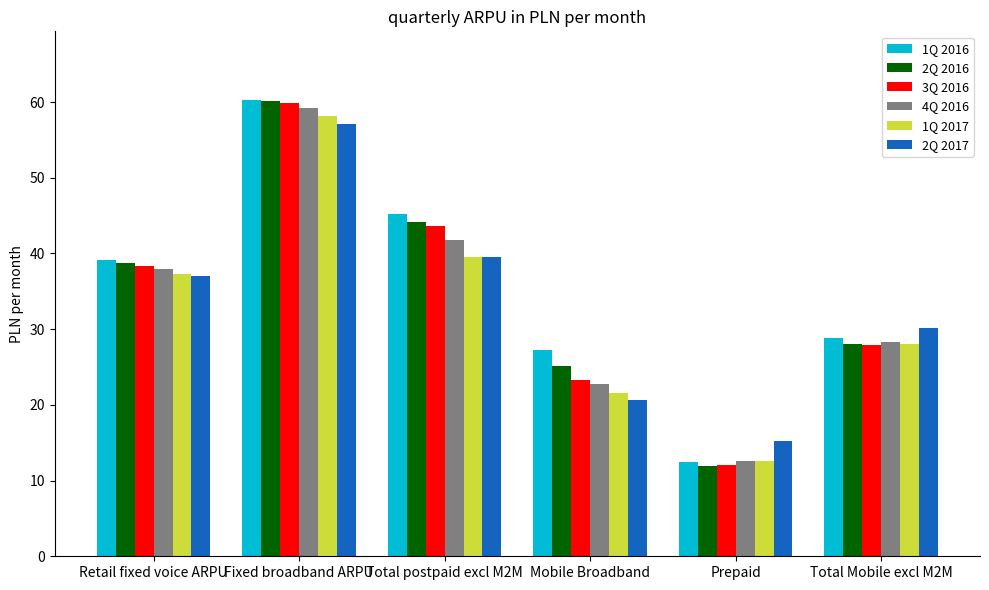

Reading left to right, transcribe all the data shown in this chart.

1Q 2016: Retail fixed voice ARPU=39.2	Fixed broadband ARPU=60.3	Total postpaid excl M2M=45.2	Mobile Broadband=27.3	Prepaid=12.4	Total Mobile excl M2M=28.8
2Q 2016: Retail fixed voice ARPU=38.7	Fixed broadband ARPU=60.1	Total postpaid excl M2M=44.2	Mobile Broadband=25.2	Prepaid=11.9	Total Mobile excl M2M=28.0
3Q 2016: Retail fixed voice ARPU=38.4	Fixed broadband ARPU=59.9	Total postpaid excl M2M=43.6	Mobile Broadband=23.3	Prepaid=12.0	Total Mobile excl M2M=27.9
4Q 2016: Retail fixed voice ARPU=37.9	Fixed broadband ARPU=59.2	Total postpaid excl M2M=41.8	Mobile Broadband=22.8	Prepaid=12.6	Total Mobile excl M2M=28.3
1Q 2017: Retail fixed voice ARPU=37.3	Fixed broadband ARPU=58.2	Total postpaid excl M2M=39.6	Mobile Broadband=21.6	Prepaid=12.6	Total Mobile excl M2M=28.1
2Q 2017: Retail fixed voice ARPU=37.0	Fixed broadband ARPU=57.1	Total postpaid excl M2M=39.6	Mobile Broadband=20.6	Prepaid=15.2	Total Mobile excl M2M=30.1